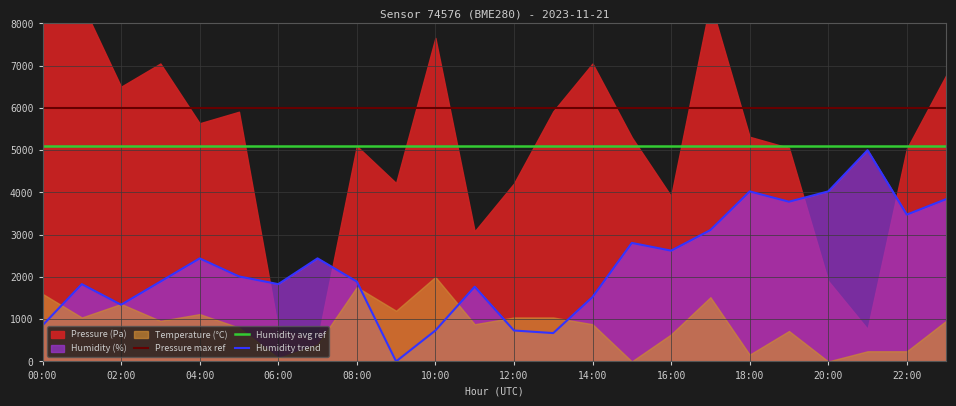

The Humidity avg ref series shows 5100.0 at 02:00. True or false?

True